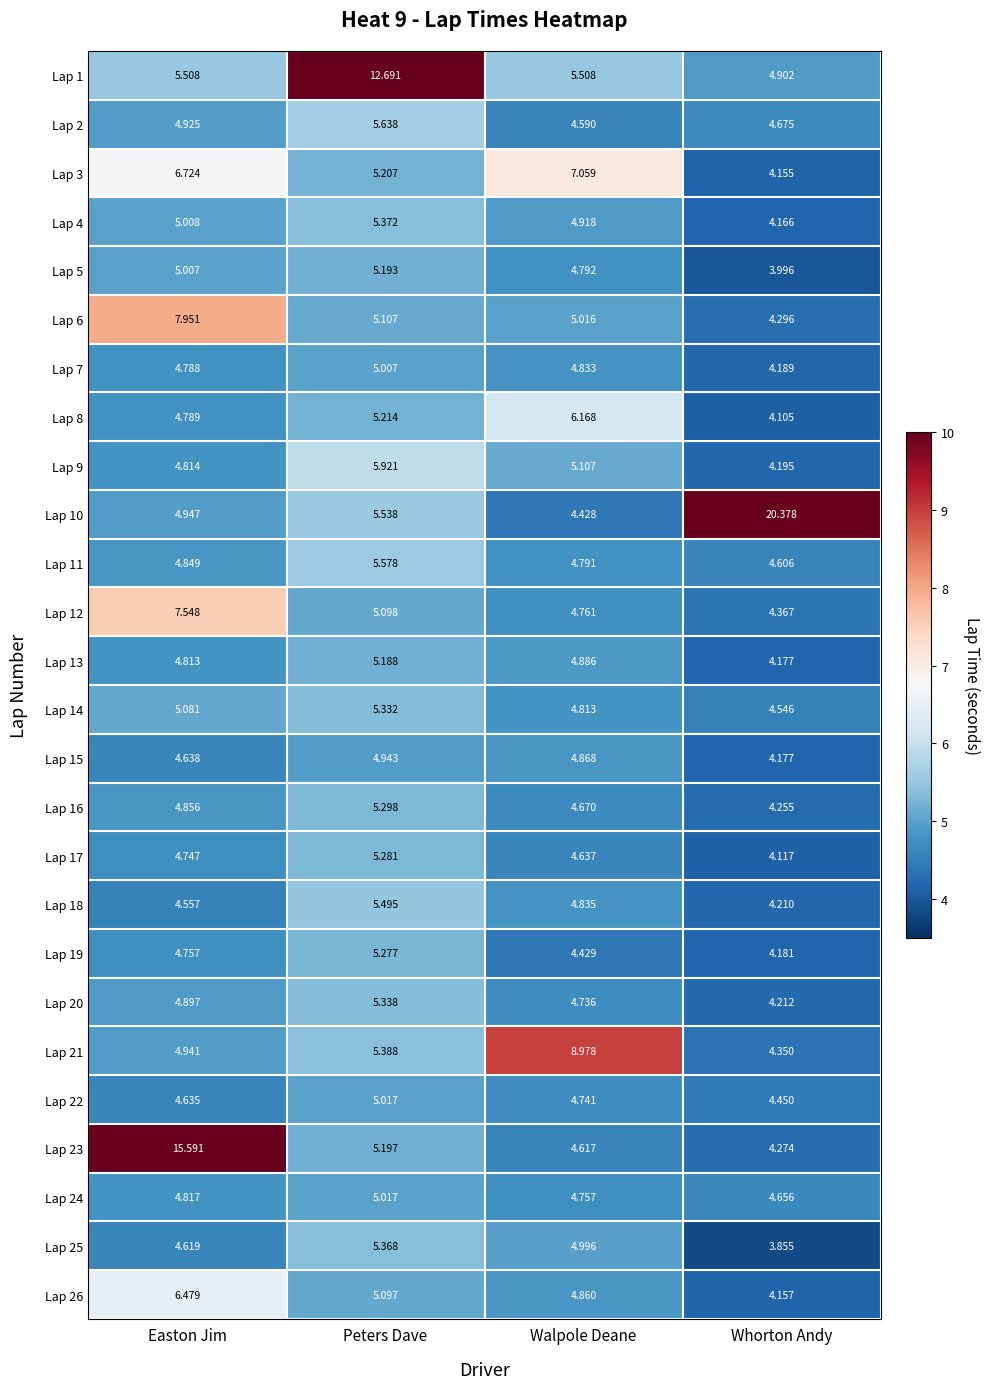

Which series has the largest total across all categories?

Lap 10